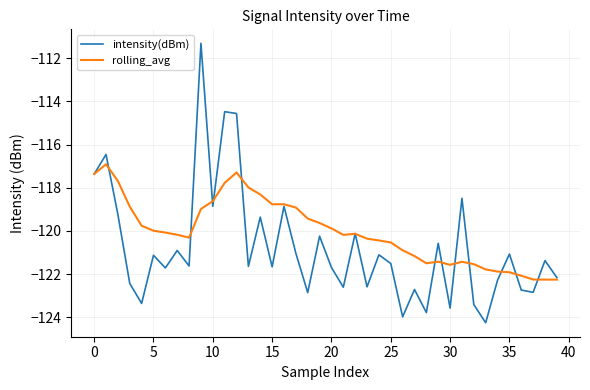

Which series has the widest spread of values?

intensity(dBm)